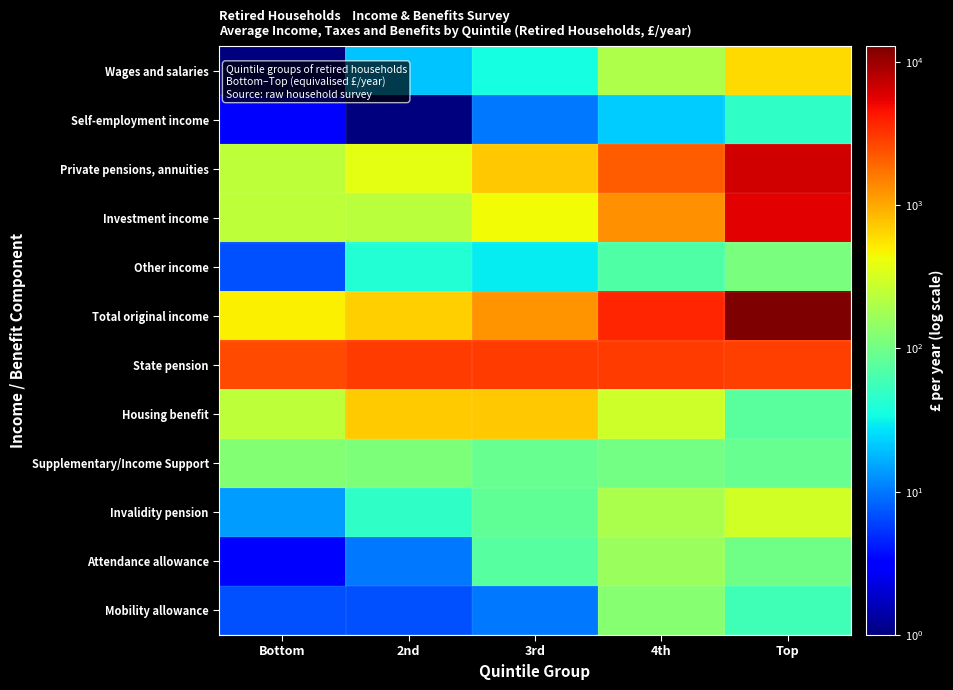

What is the spread (max minus min) of values at Bottom?

2600.9